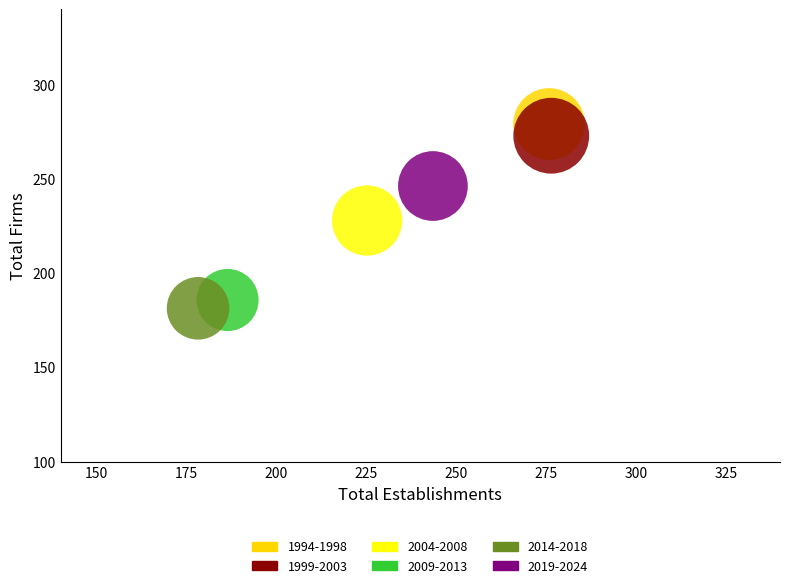

What are all the series names shown in the legend?

1994-1998, 1999-2003, 2004-2008, 2009-2013, 2014-2018, 2019-2024